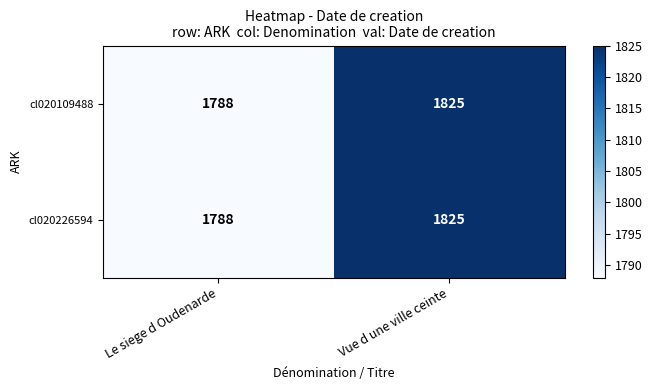

What value does the cl020109488 series have at Le siege d Oudenarde?

1788